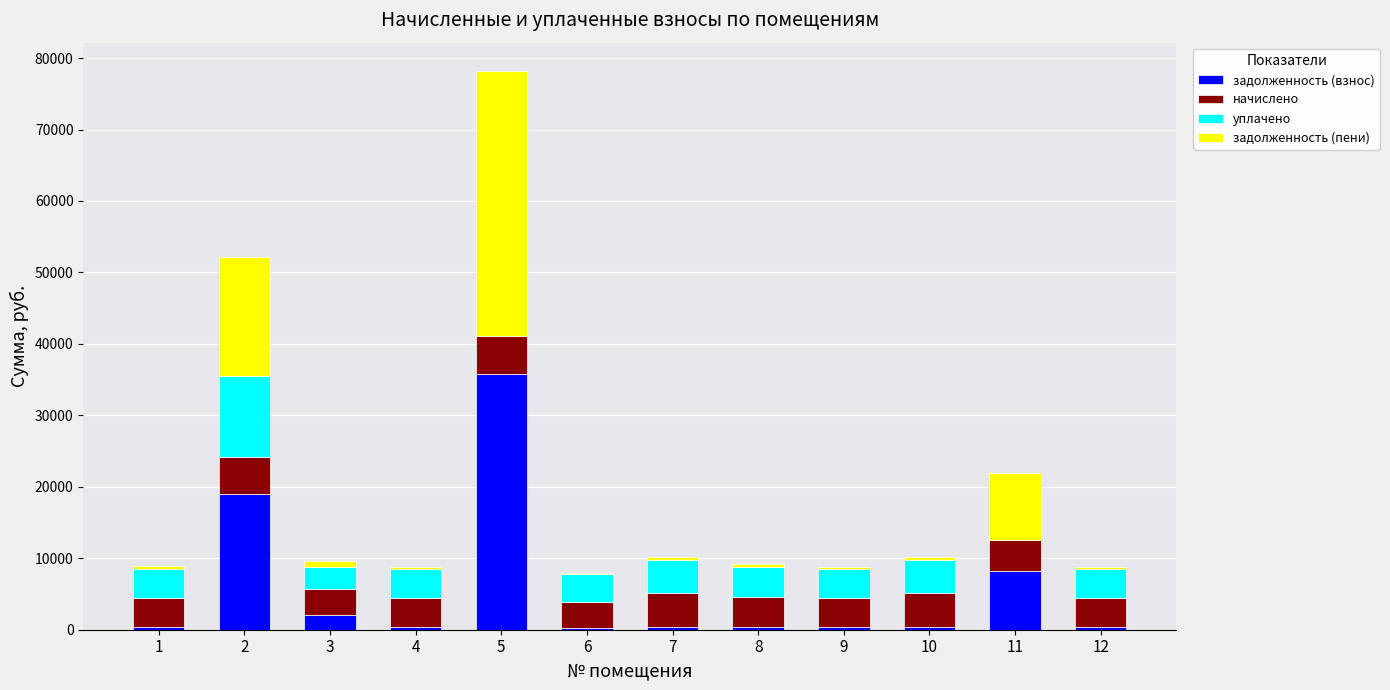

Does the chart contain stacked bars?

Yes